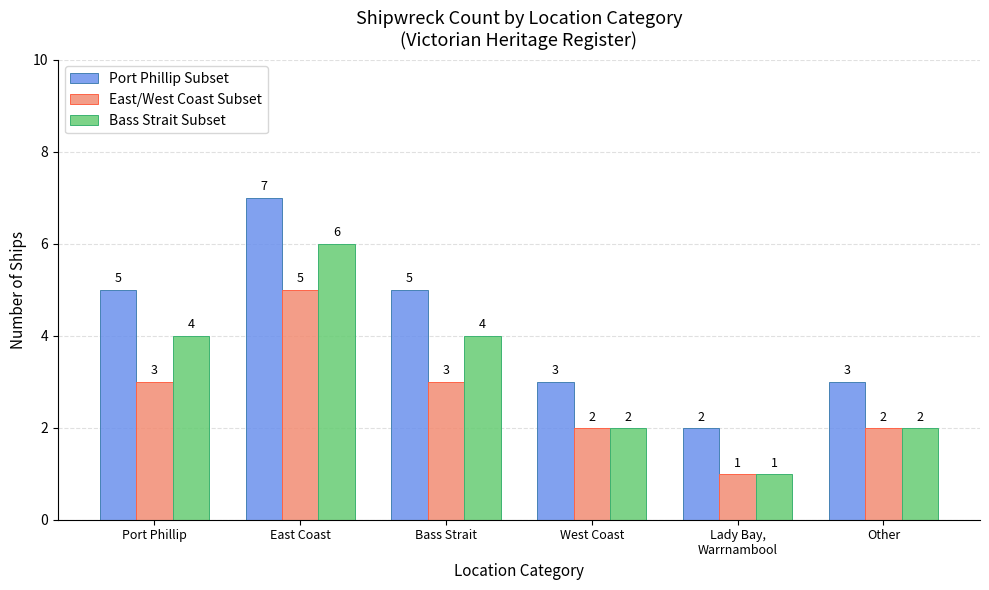

The Port Phillip Subset series shows 7 at East Coast. True or false?

True